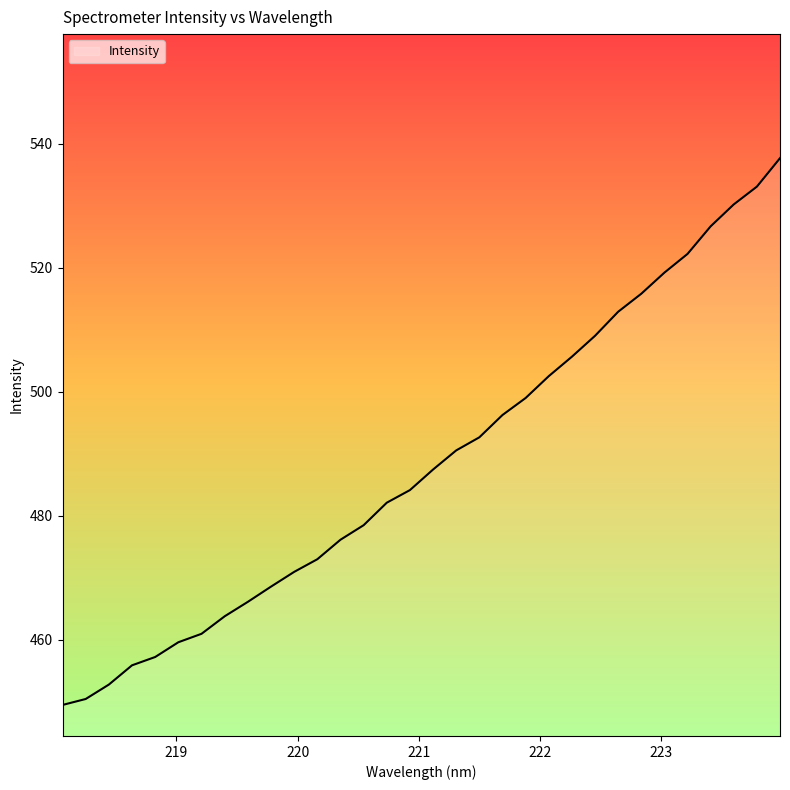

What is the smallest value displayed?

449.5